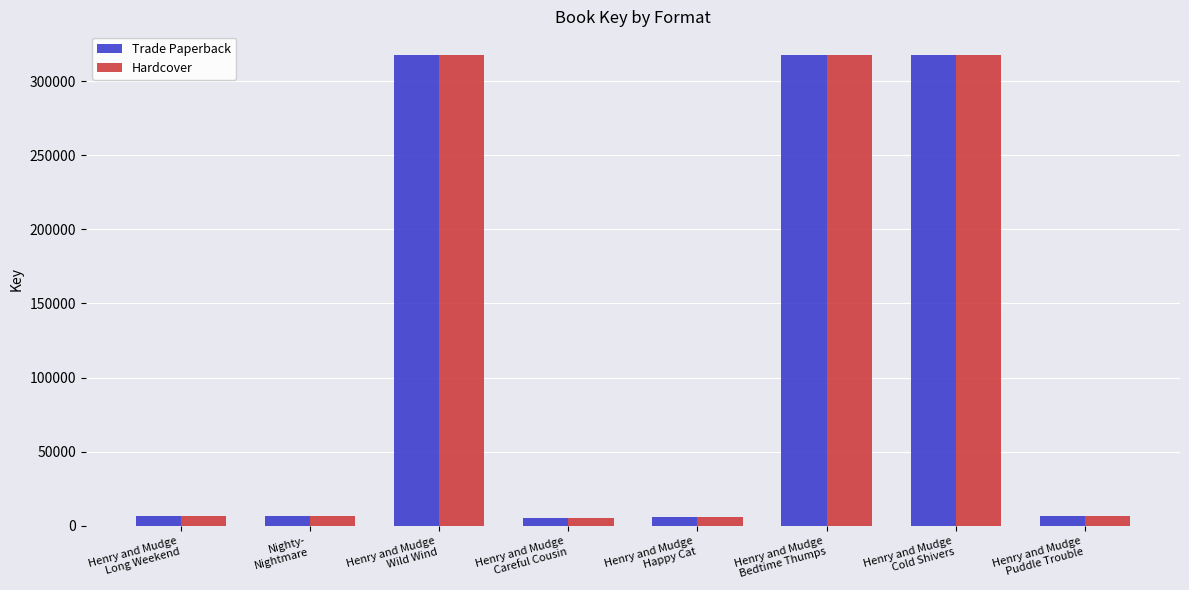

What is the maximum value shown in the chart?

317724